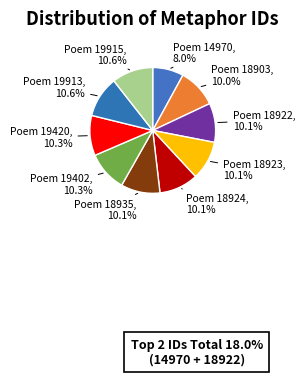

Approximately how many times larger is the value at Poem 19402 compared to Poem 19420?

1.0